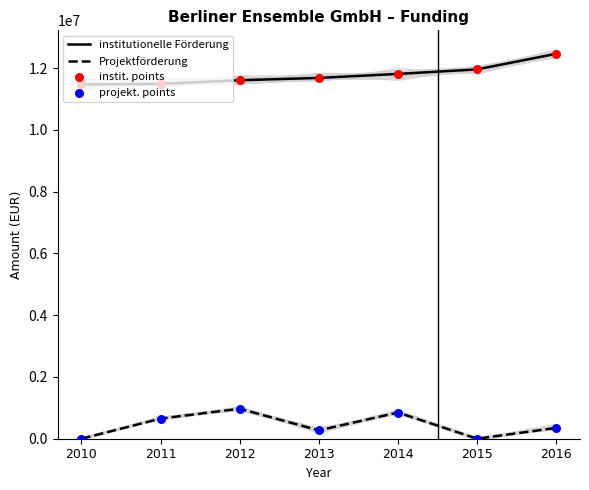

Which series reaches the minimum Y coordinate?

Projektförderung